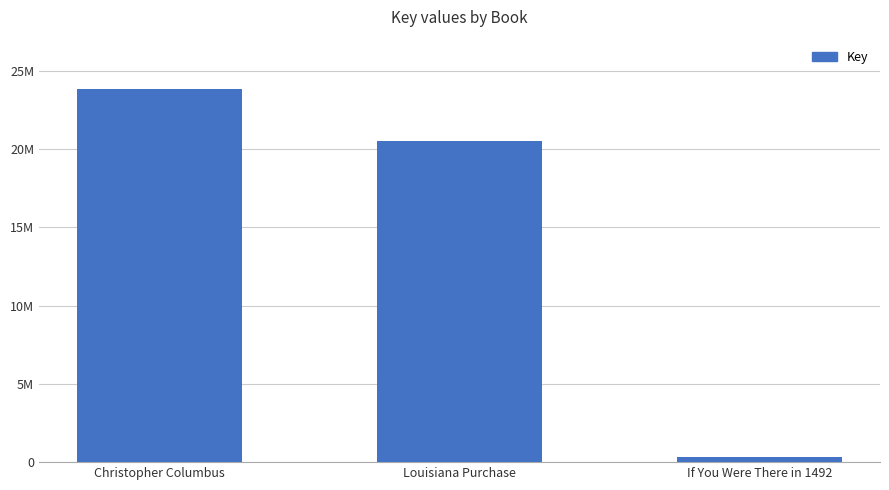

Which has a higher value, If You Were There in 1492 or Louisiana Purchase?

Louisiana Purchase